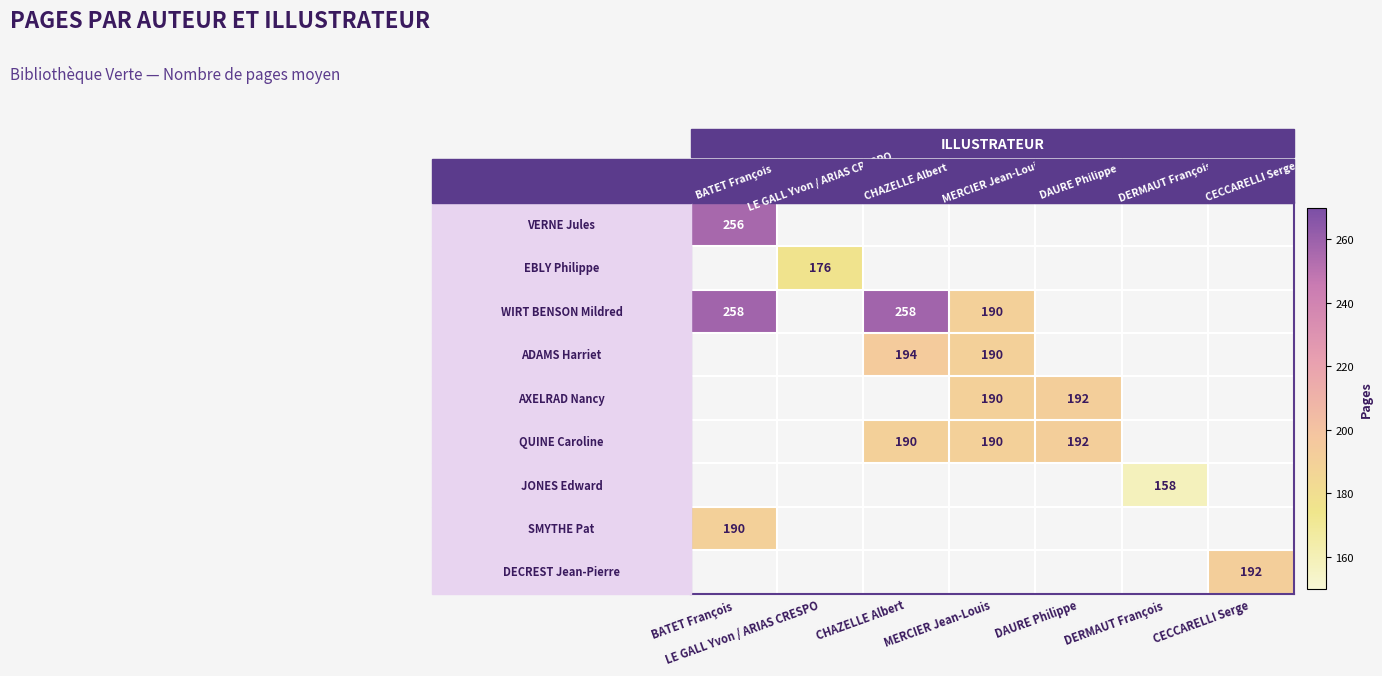

Is it true that WIRT BENSON Mildred equals 125 at BATET François?

False